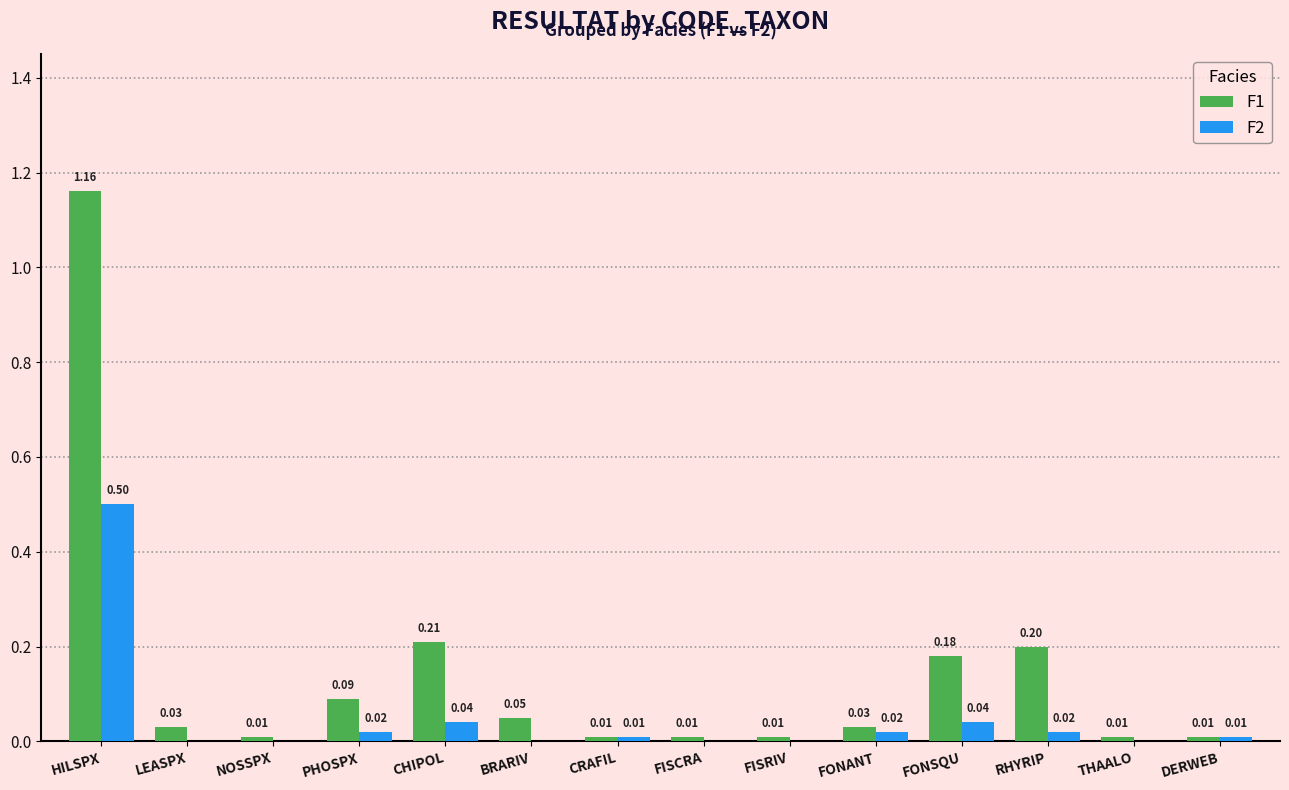

Are the bars grouped side by side (vs. stacked)?

Yes